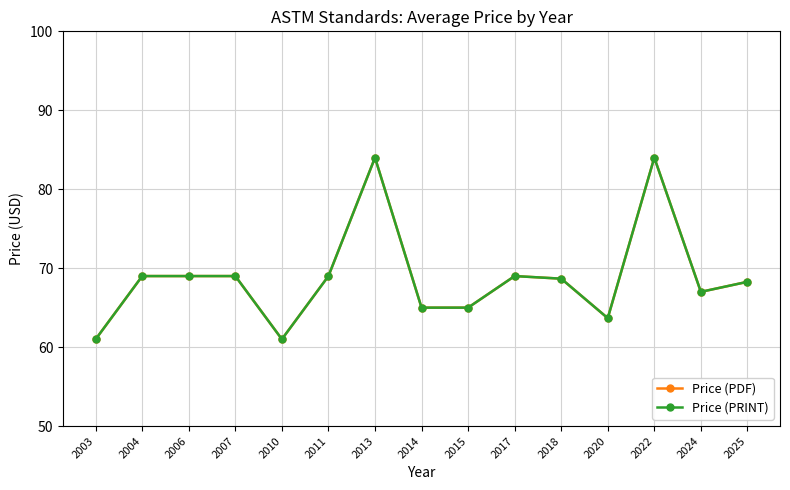

Reading left to right, what are all the values shown in this chart?

Price (PDF): 2003=61.0	2004=69.0	2006=69.0	2007=69.0	2010=61.0	2011=69.0	2013=84.0	2014=65.0	2015=65.0	2017=69.0	2018=68.7	2020=63.7	2022=84.0	2024=67.0	2025=68.3
Price (PRINT): 2003=61.0	2004=69.0	2006=69.0	2007=69.0	2010=61.0	2011=69.0	2013=84.0	2014=65.0	2015=65.0	2017=69.0	2018=68.7	2020=63.7	2022=84.0	2024=67.0	2025=68.3